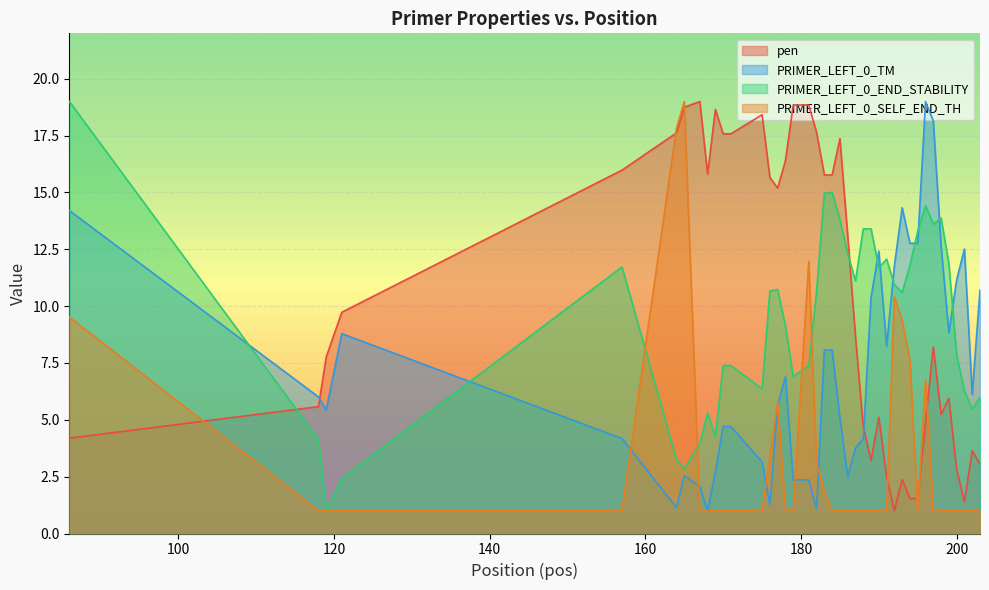

What is the minimum value for pen?

1.0